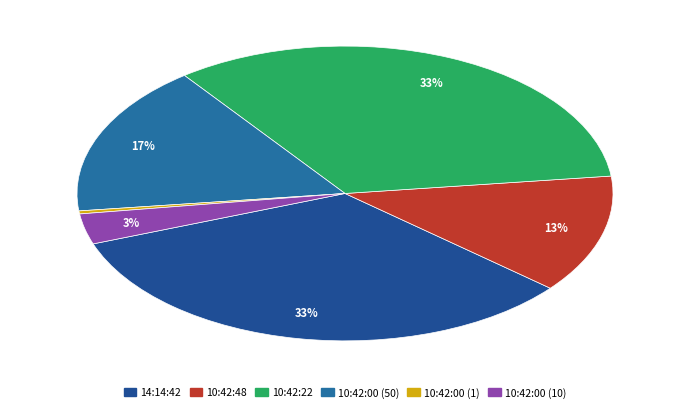

What is the total percentage of 10:42:48 and 10:42:00 (1)?

13.3%